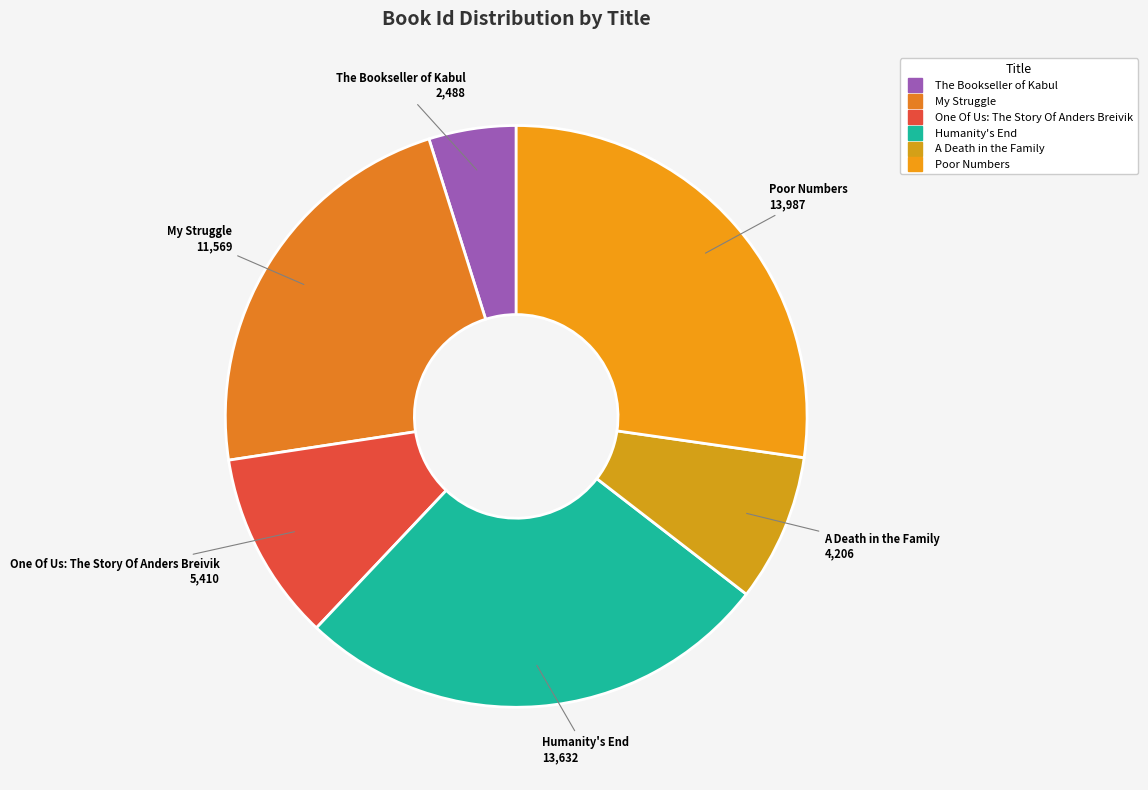

To the nearest percent, what is the difference between the Poor Numbers and A Death in the Family slice percentages?

19%